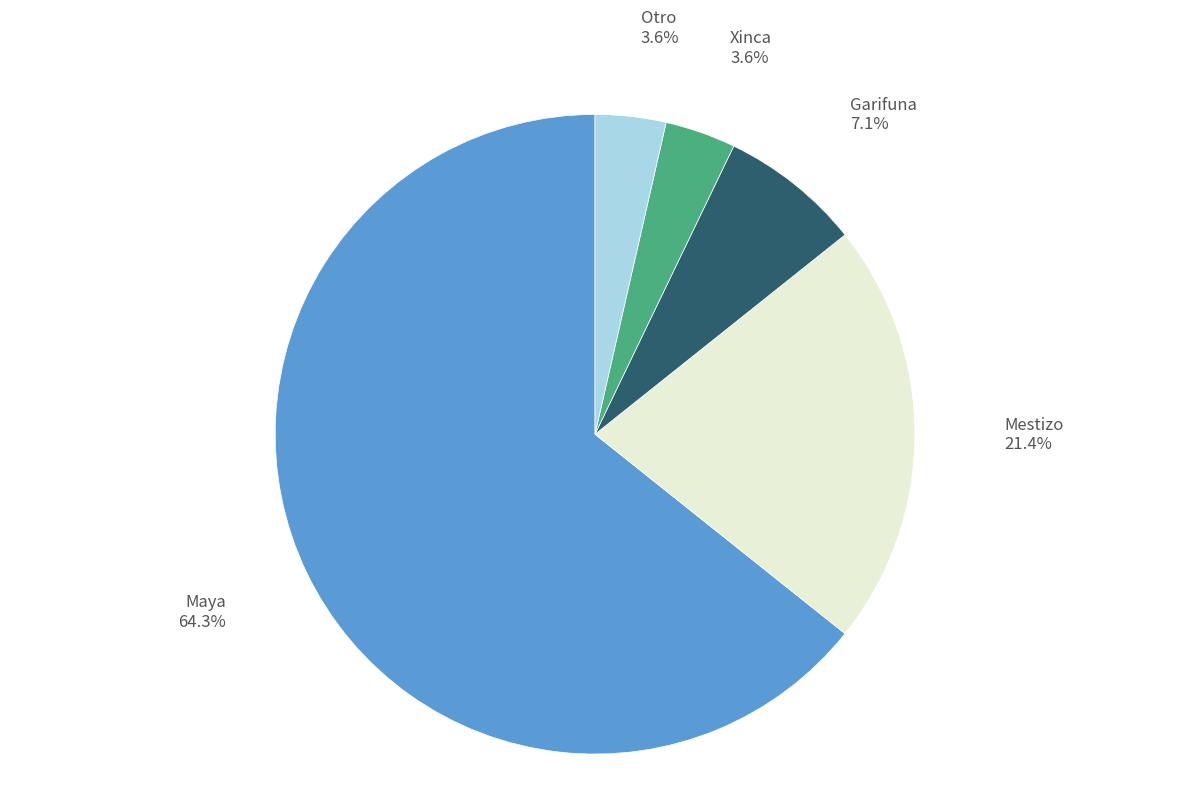

Which category has the biggest portion of the pie?

Maya